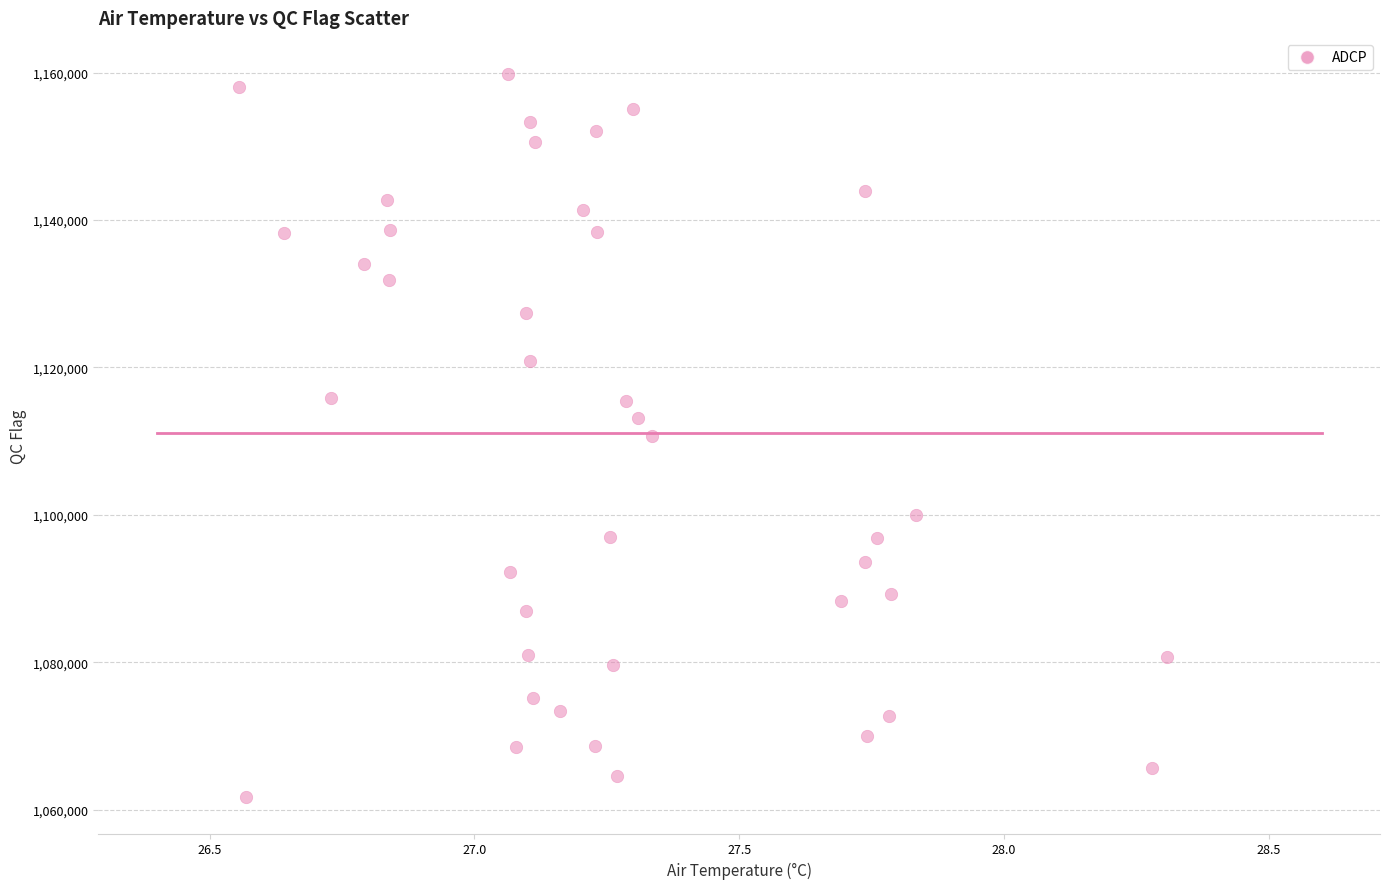

What is the range of Y values (max minus min)?

98136.5